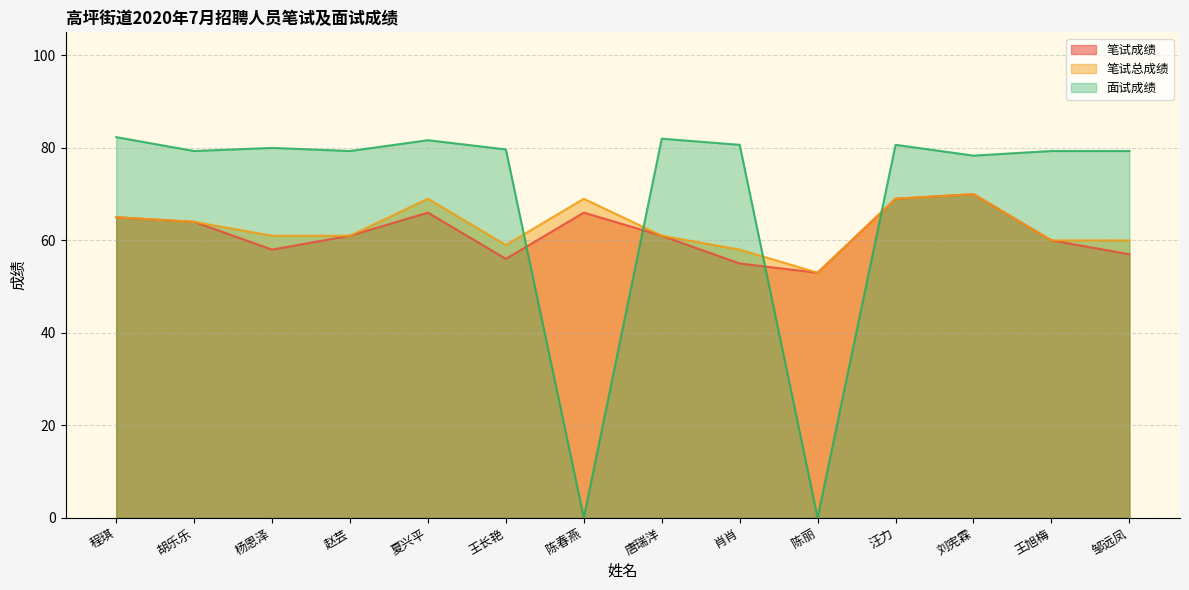

What is the difference between the maximum and minimum values in the 笔试成绩 series?

17.0